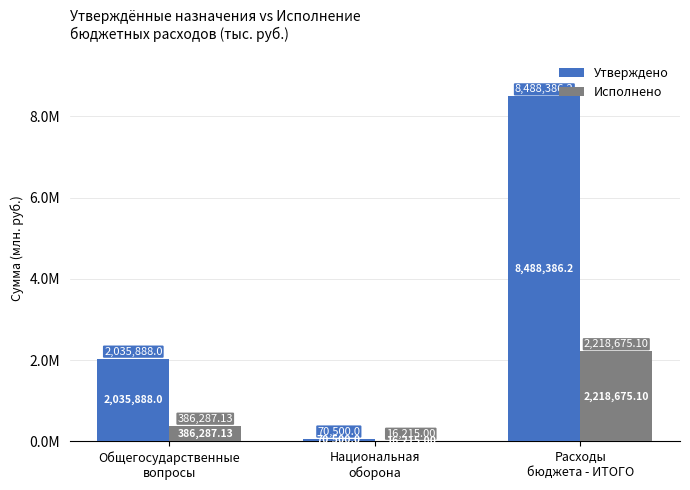

What are all the series names shown in the legend?

Утверждено, Исполнено